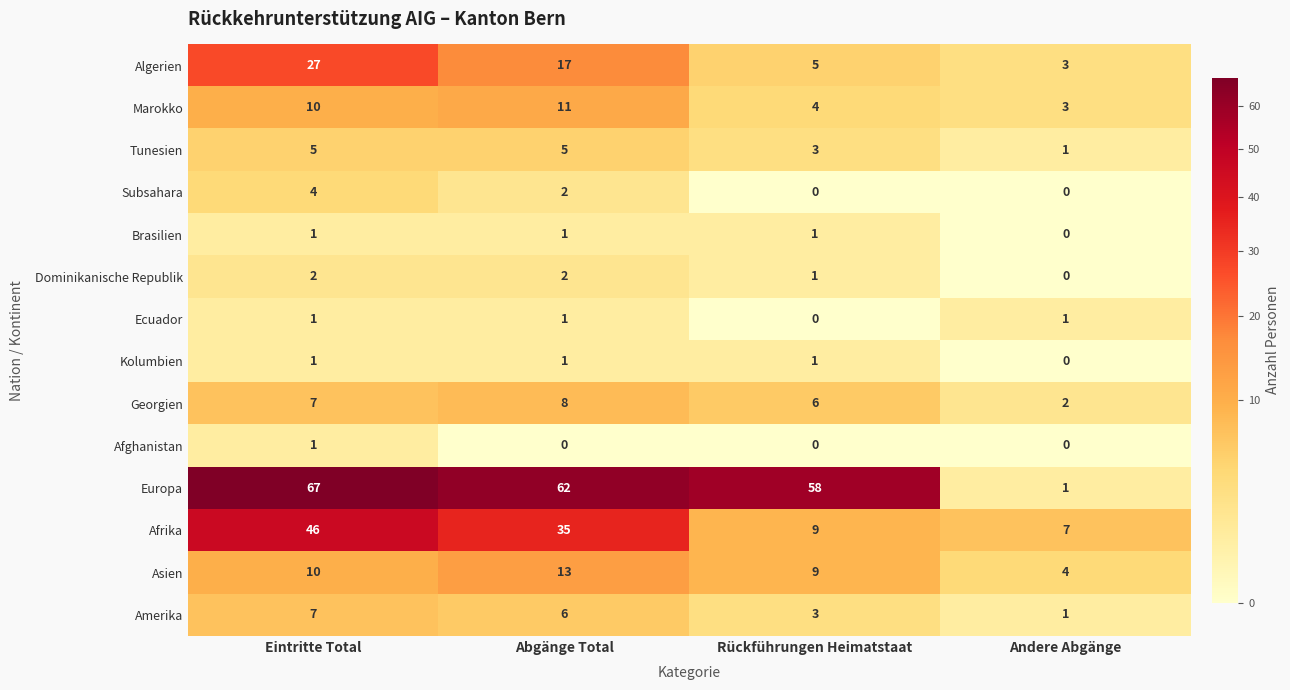

How many data points in Amerika are less than 6?

2